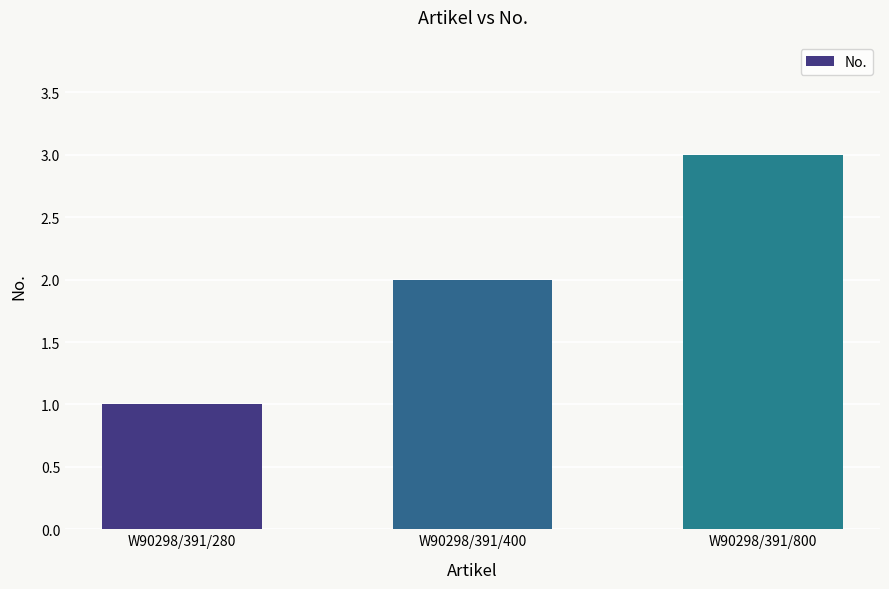

Read the value at W90298/391/800.

3